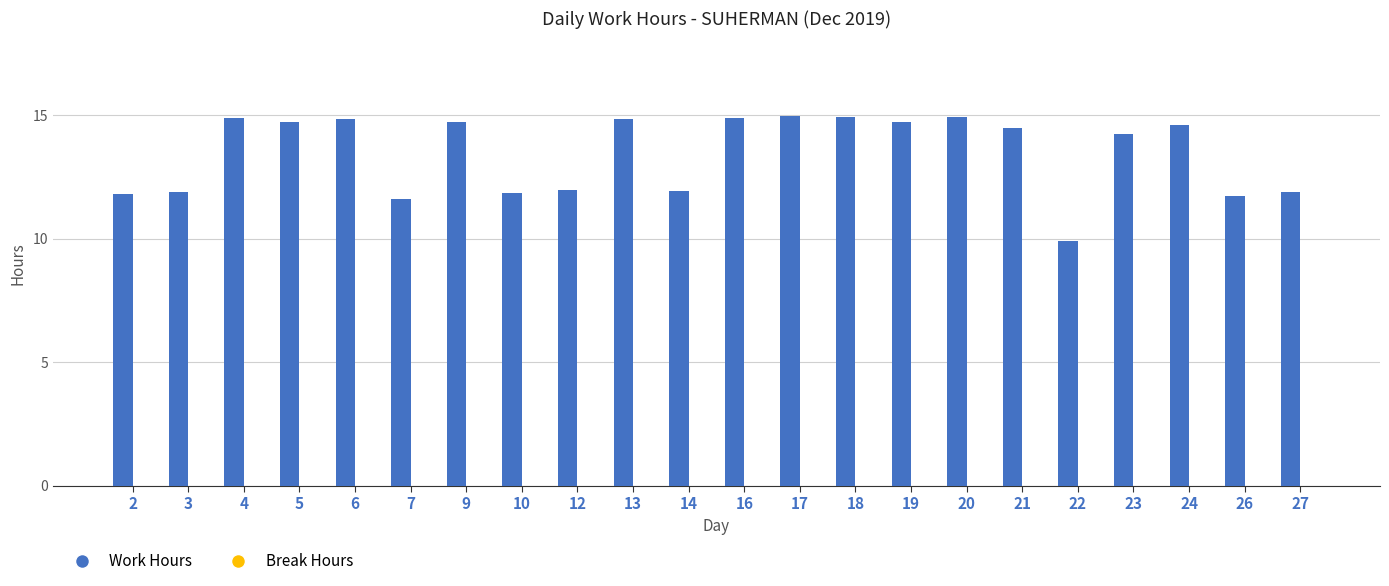

Which has a higher value, 18 or 23?

18